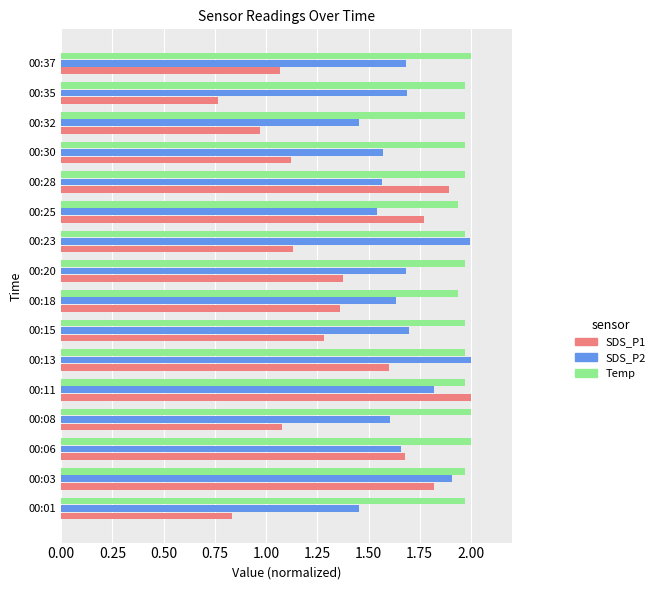

Which category has the highest value in the SDS_P1 series?

00:11